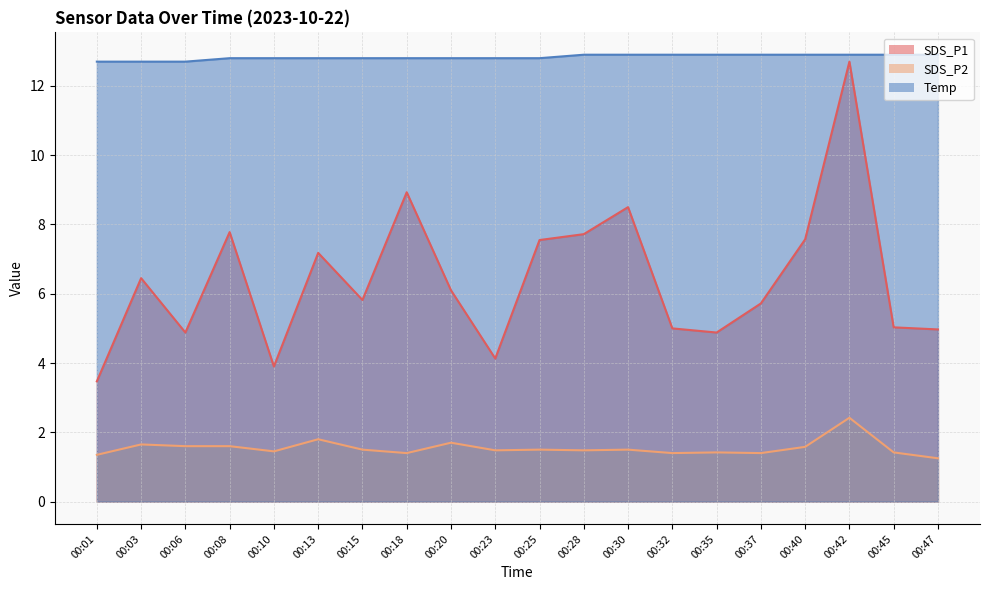

At how many categories does at least one series exceed 7?

20